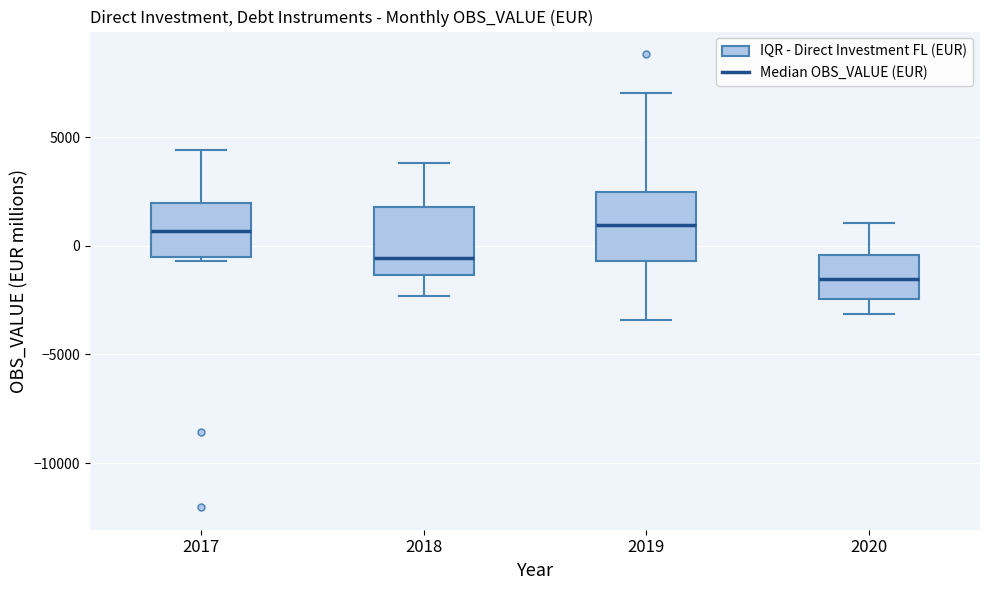

Reading left to right, read every box against the y-axis: the position of its median line, the range the box covers, and the ends of its whiskers. The values are not printed on the chart, so give them approximately, as read against the axis.

2017: median 500, box -500 to 2000, whiskers -500 (just below the box's lower edge) to 4500
2018: median -500, box -1500 to 2000, whiskers -2500 to 4000
2019: median 1000, box -500 to 2500, whiskers -3500 to 7000
2020: median -1500, box -2500 to -500, whiskers -3000 to 1000